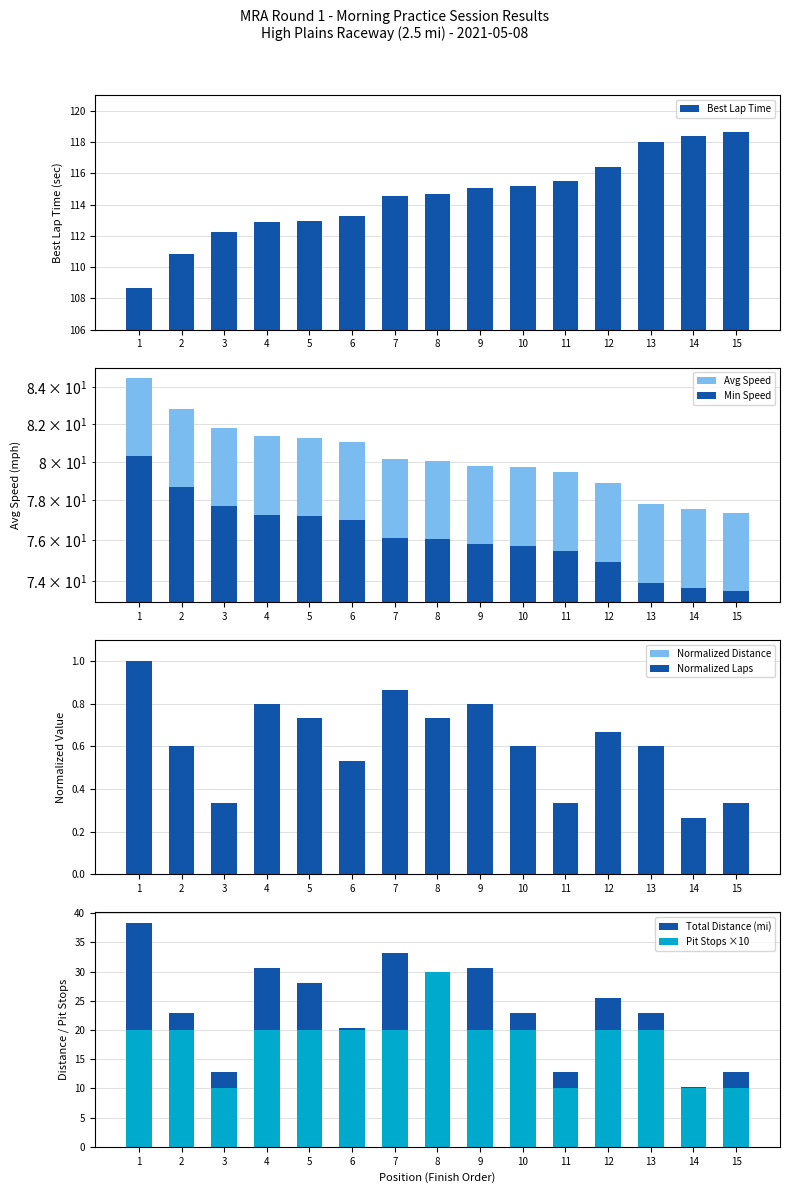

At how many categories does at least one series exceed 74?

15